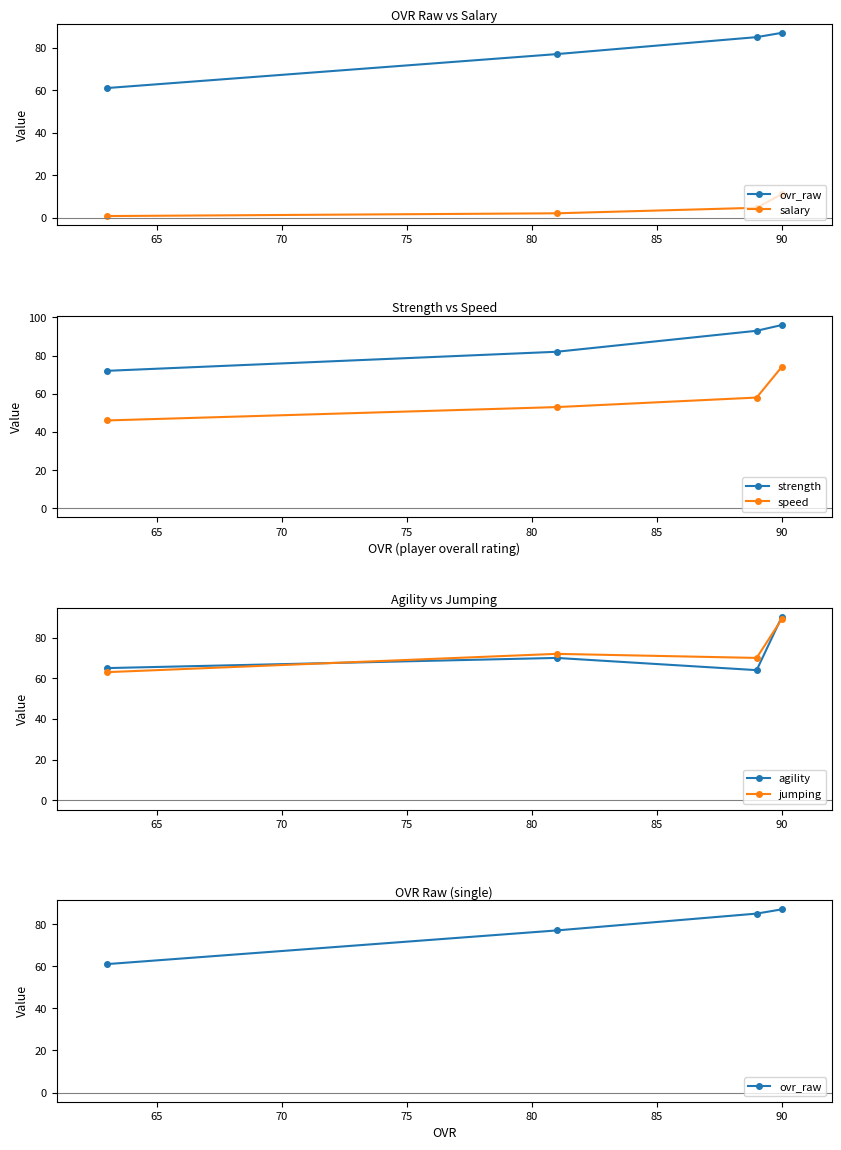

What is the difference between the maximum and minimum values in the agility series?

26